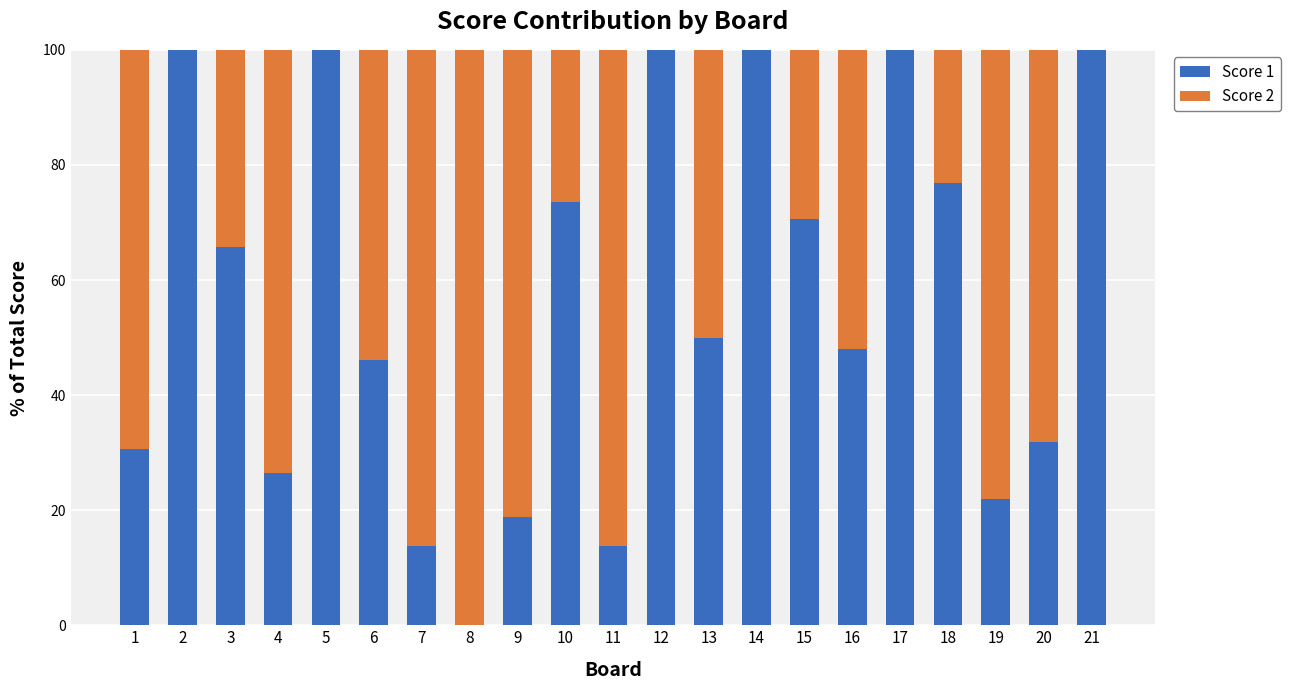

Are the bars grouped side by side (vs. stacked)?

No